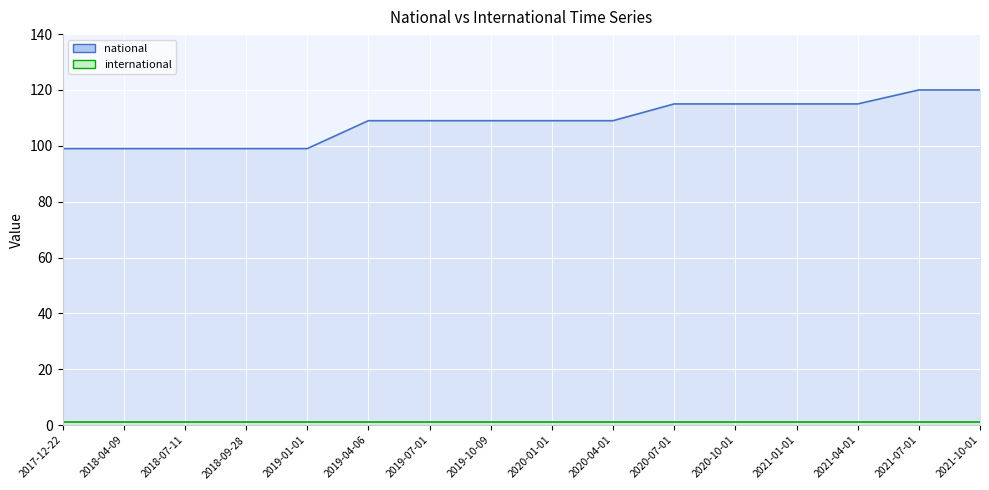

What is the maximum value shown in the chart?

120